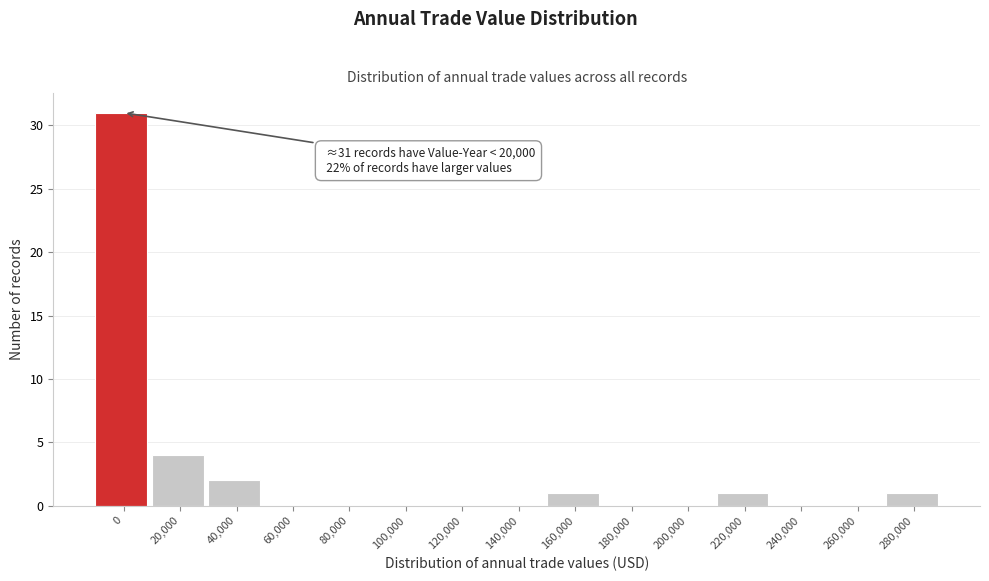

Reading left to right, extract all data points from this chart.

0=31	20,000=4	40,000=2	60,000=0	80,000=0	100,000=0	120,000=0	140,000=0	160,000=1	180,000=0	200,000=0	220,000=1	240,000=0	260,000=0	280,000=1